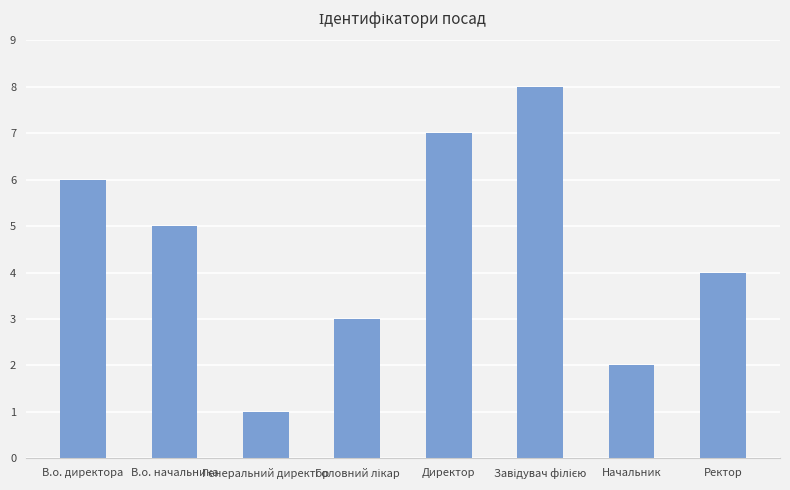

What is the change in value from Генеральний директор to Ректор?

+3